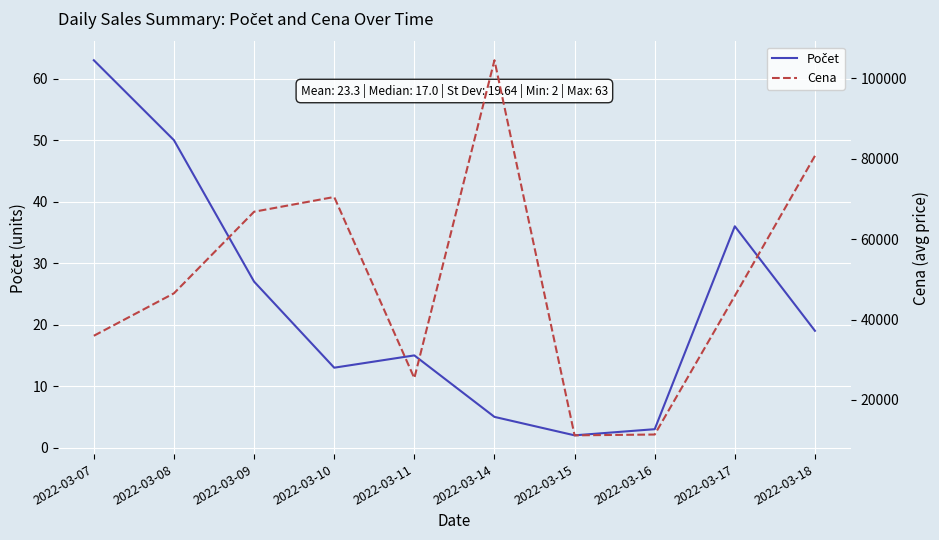

How many lines are shown in the chart?

2